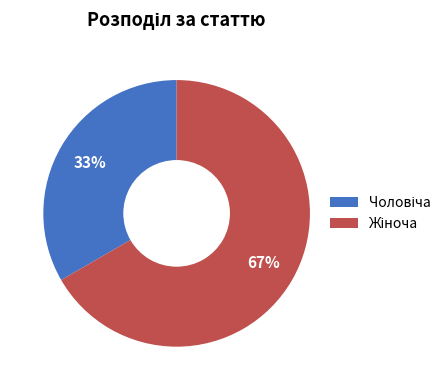

How many slices are in this pie chart?

2